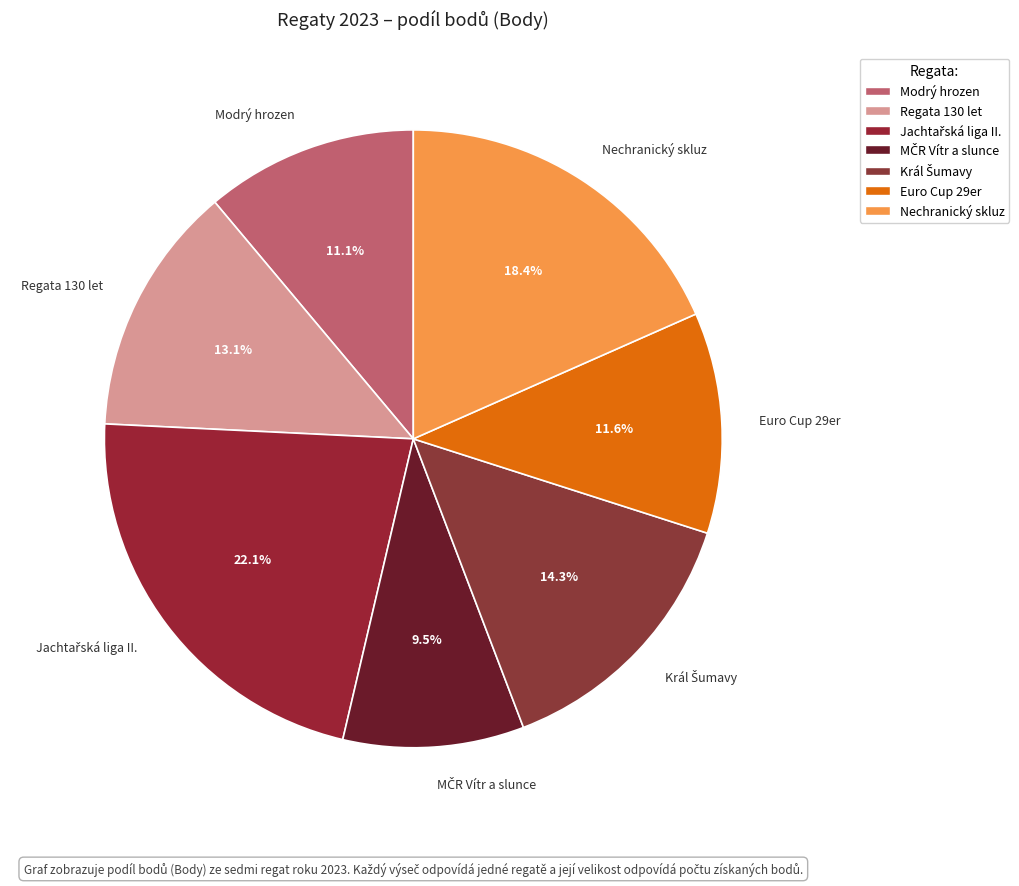

Is Regata 130 let the majority of the pie?

No